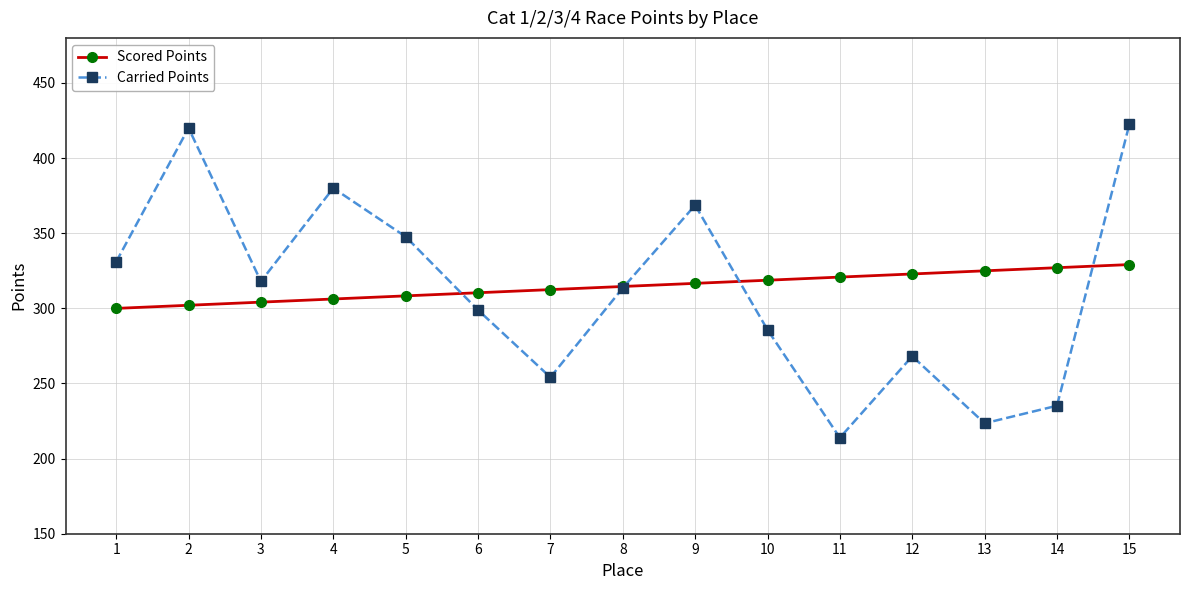

Reading left to right, transcribe all the data shown in this chart.

Scored Points: 300.0	302.1	304.1	306.2	308.3	310.4	312.5	314.6	316.6	318.7	320.8	322.9	325.0	327.1	329.1
Carried Points: 331.0	420.0	317.9	380.0	347.7	298.9	254.1	313.5	368.7	285.7	213.9	268.1	223.5	235.2	422.4